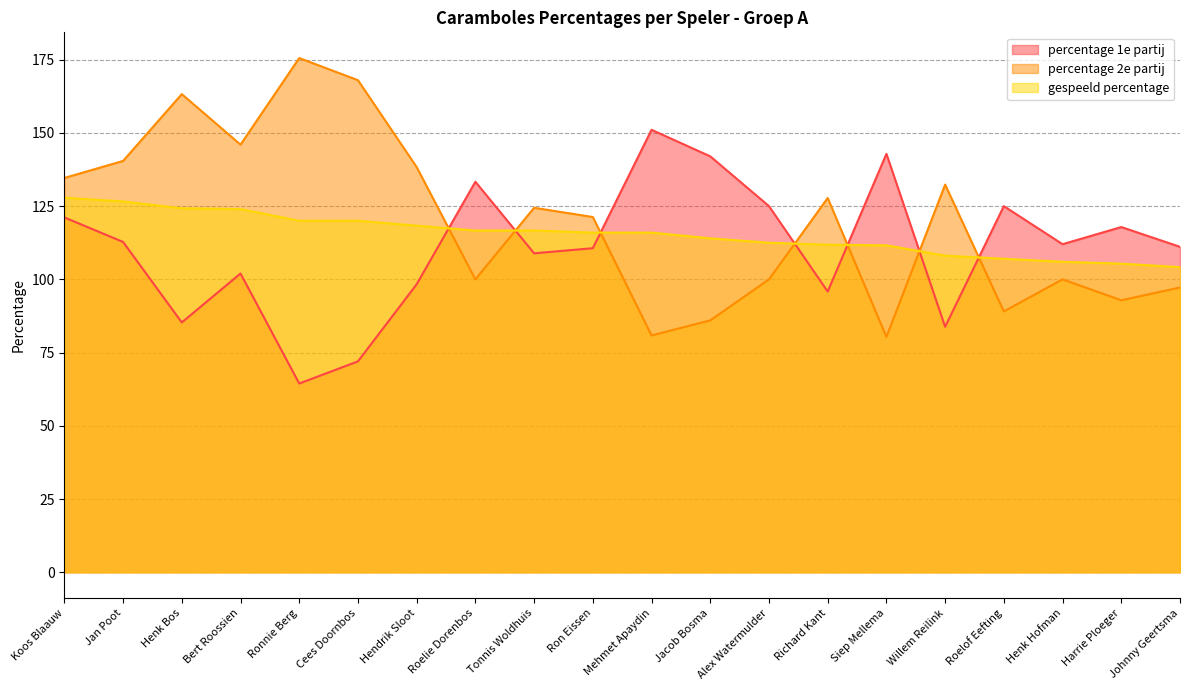

List the labels in order of gespeeld percentage value, smallest first.

Johnny Geertsma, Harrie Ploeger, Henk Hofman, Roelof Eefting, Willem Reilink, Siep Mellema, Richard Kant, Alex Watermulder, Jacob Bosma, Ron Eissen, Mehmet Apaydin, Roelie Dorenbos, Tonnis Woldhuis, Hendrik Sloot, Ronnie Berg, Cees Doornbos, Bert Roossien, Henk Bos, Jan Poot, Koos Blaauw